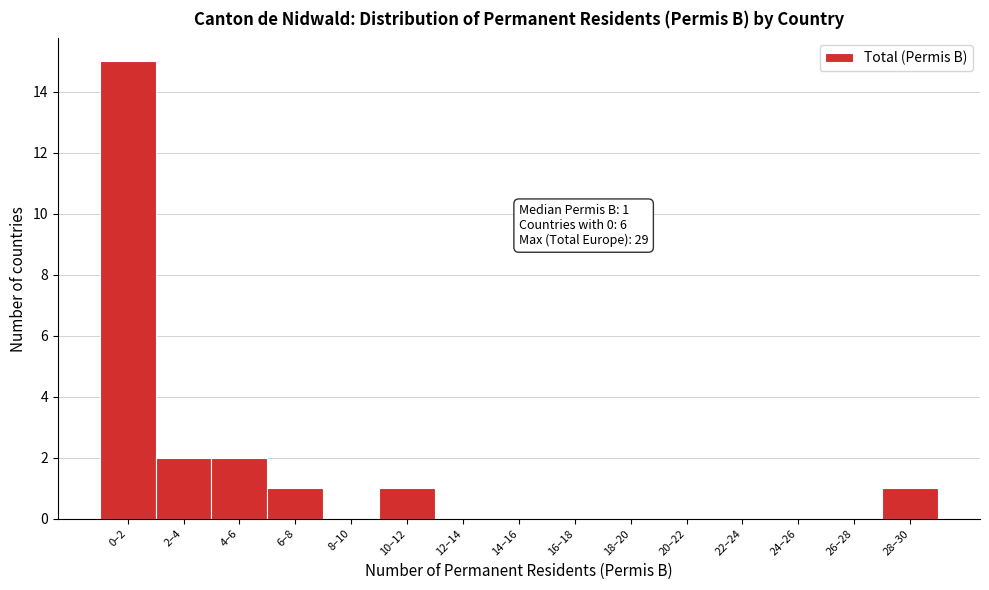

Reading left to right, what are all the values shown in this chart?

0–2=15	2–4=2	4–6=2	6–8=1	8–10=0	10–12=1	12–14=0	14–16=0	16–18=0	18–20=0	20–22=0	22–24=0	24–26=0	26–28=0	28–30=1